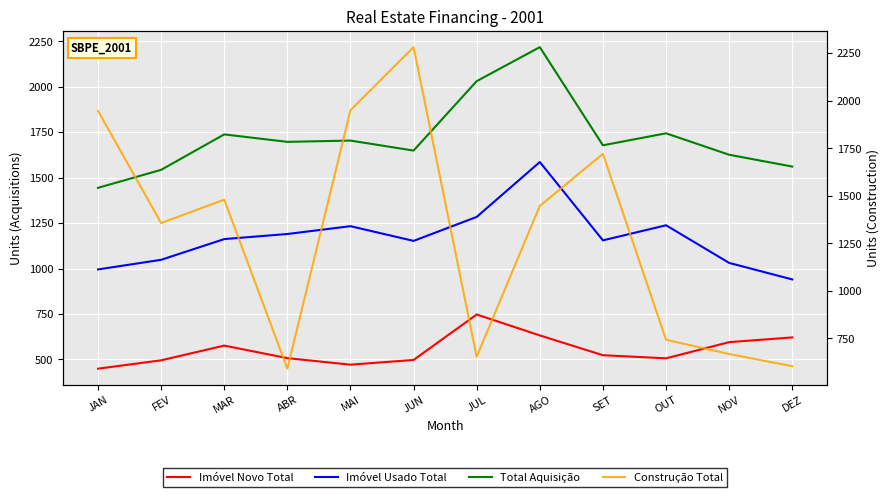

What is the label of the 2nd point from the right?

NOV